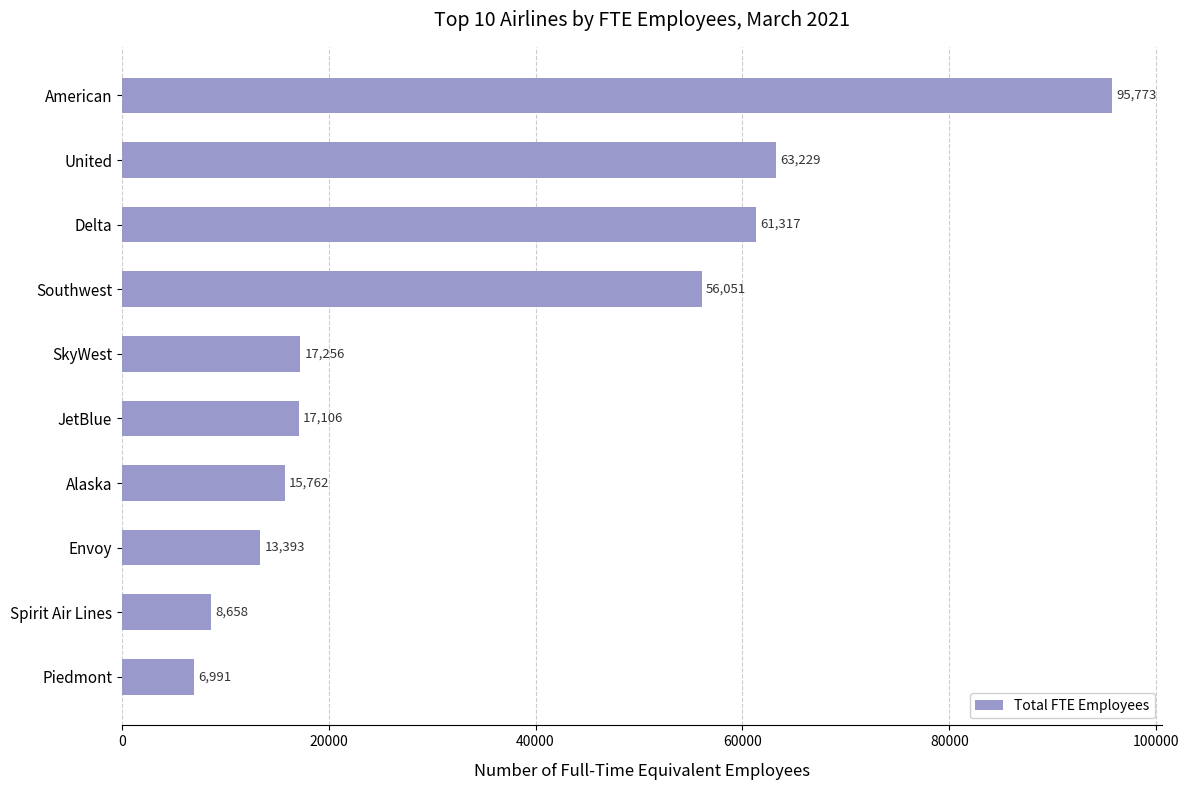

What is the sum of all values?

355536